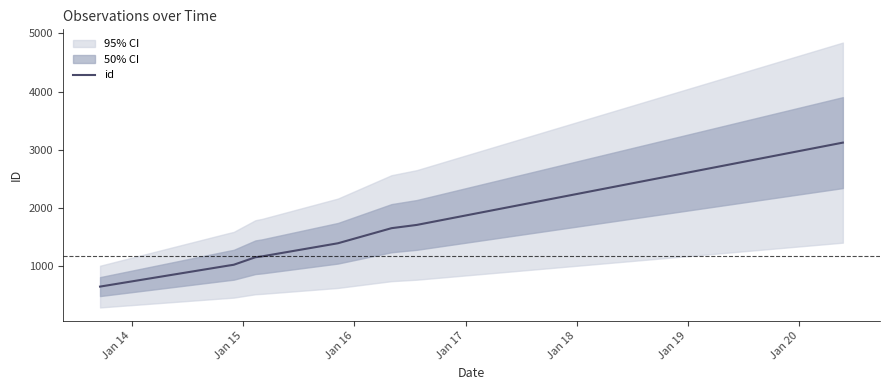

What is the ratio of the value at Jan 20 to the value at Jan 17?

1.5